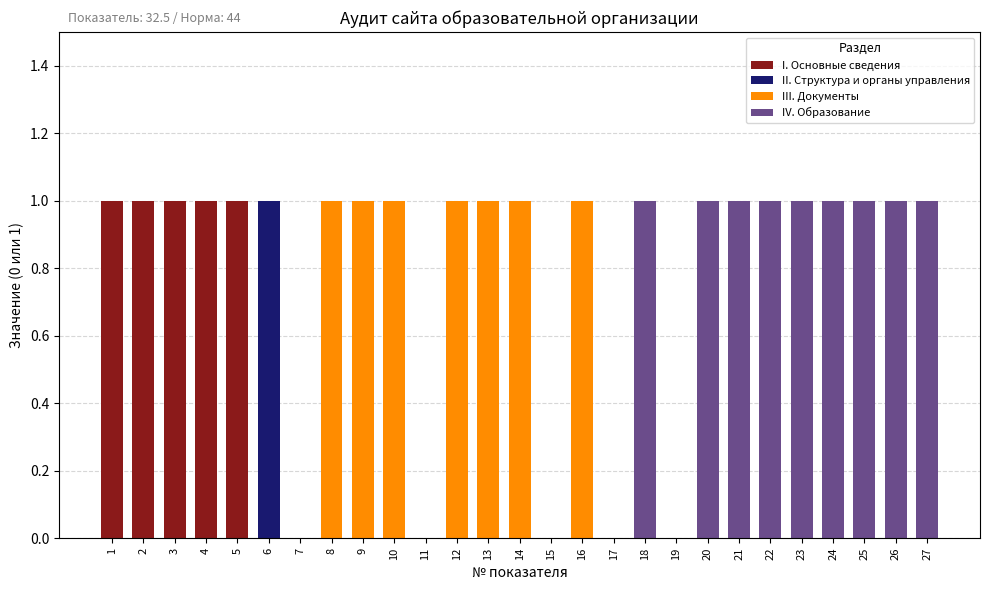

How many series are shown in this chart?

4